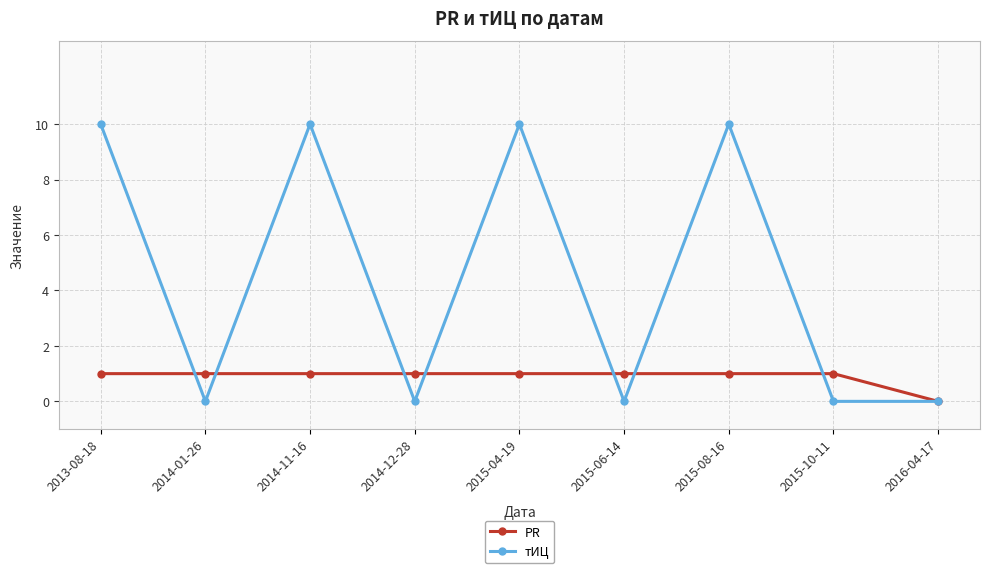

Which series has the largest total across all categories?

тИЦ